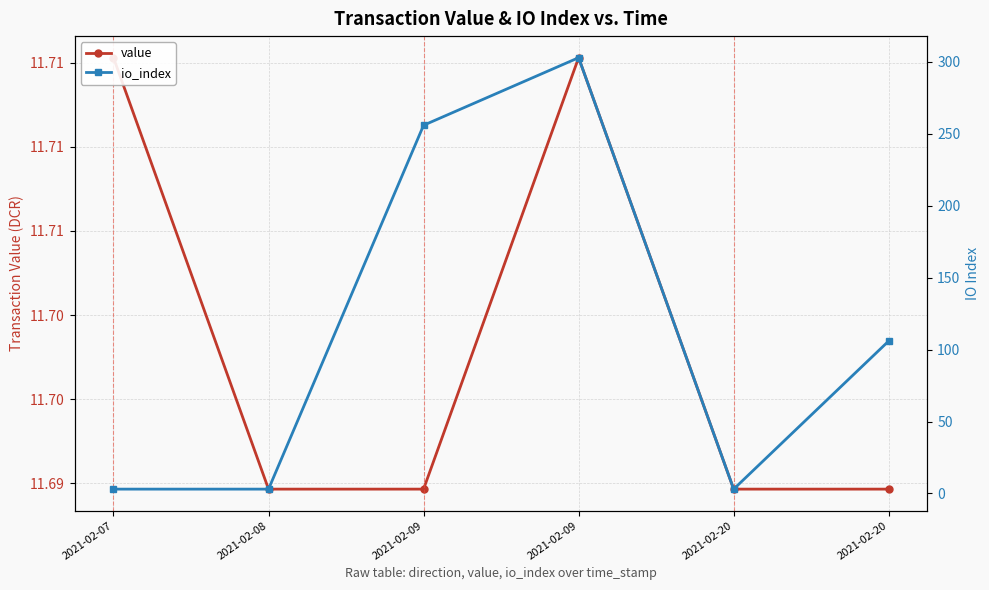

At which label does value reach its peak?

2021-02-07